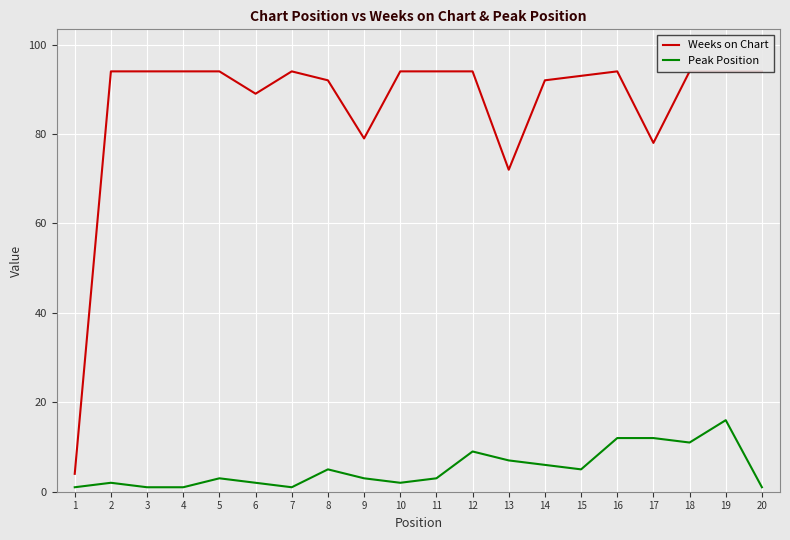

How many interior local peaks does the Weeks on Chart series have?

2